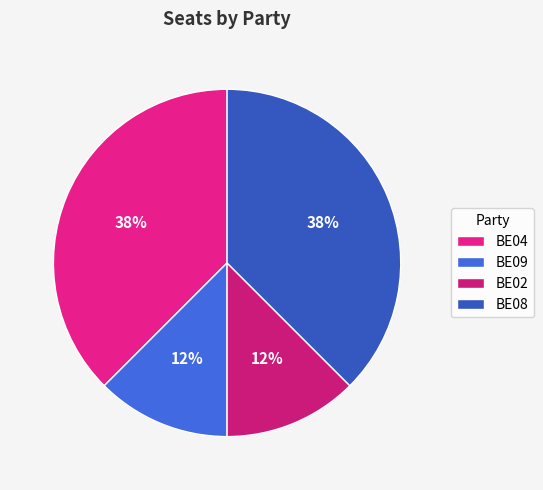

Does any single category account for the majority?

No